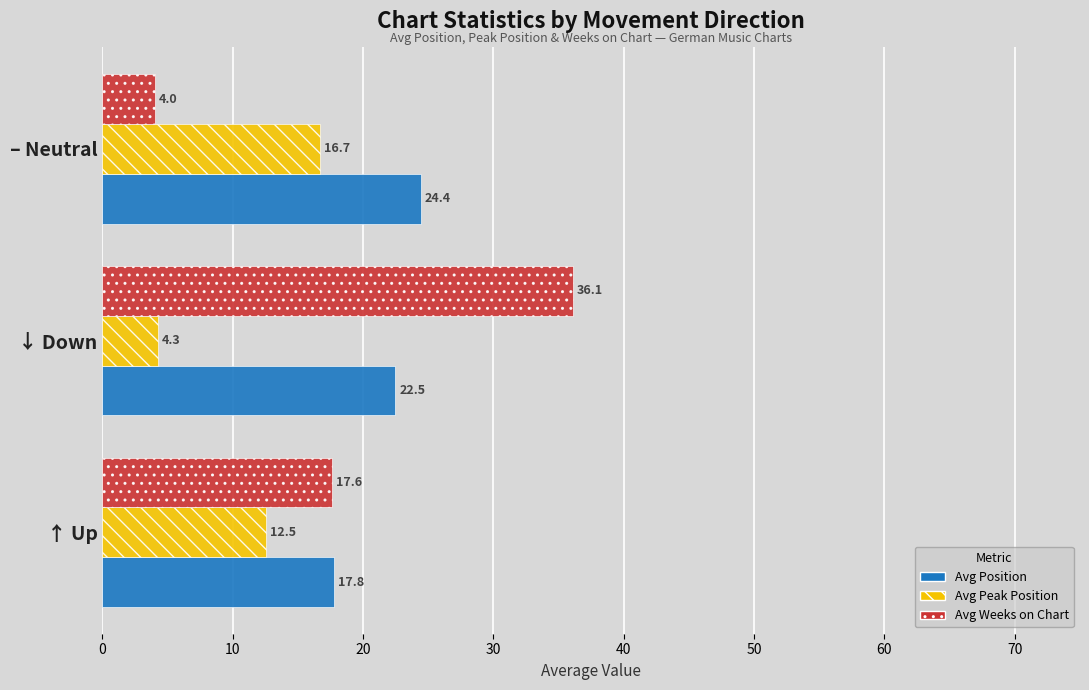

What is the difference between the second highest and minimum values in the Avg Position series?

4.7